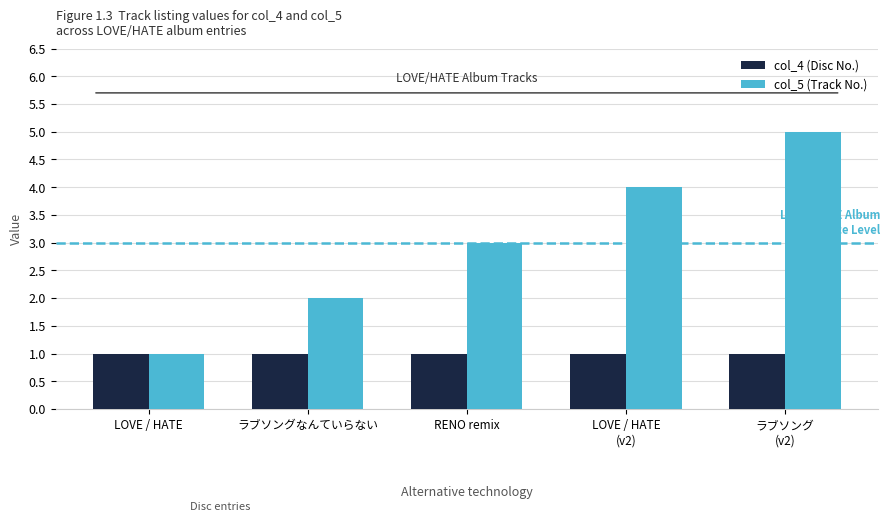

What are all the series names shown in the legend?

col_4 (Disc No.), col_5 (Track No.)